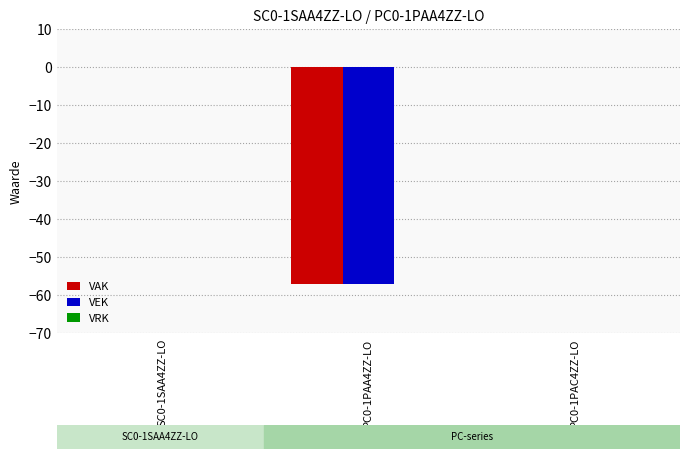

Is the value of VAK at PC0-1PAA4ZZ-LO greater than the value of VEK at PC0-1PAC4ZZ-LO?

No